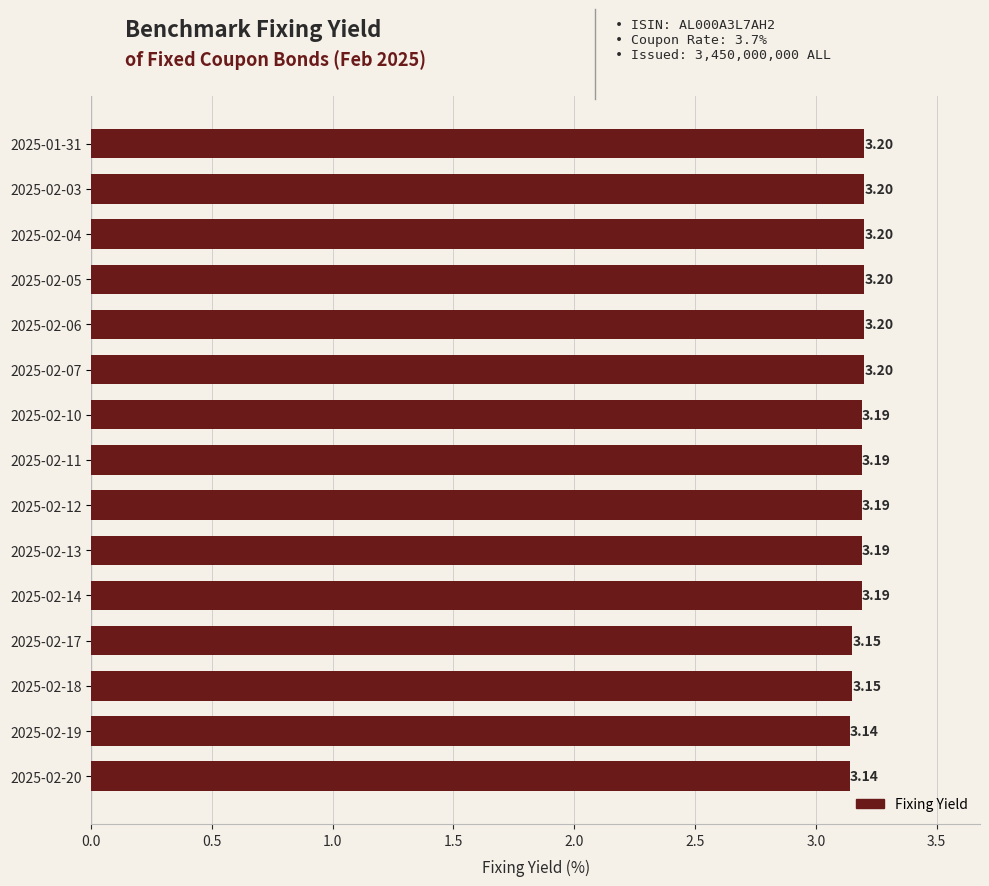

What is the difference between the maximum and second lowest values?

0.1